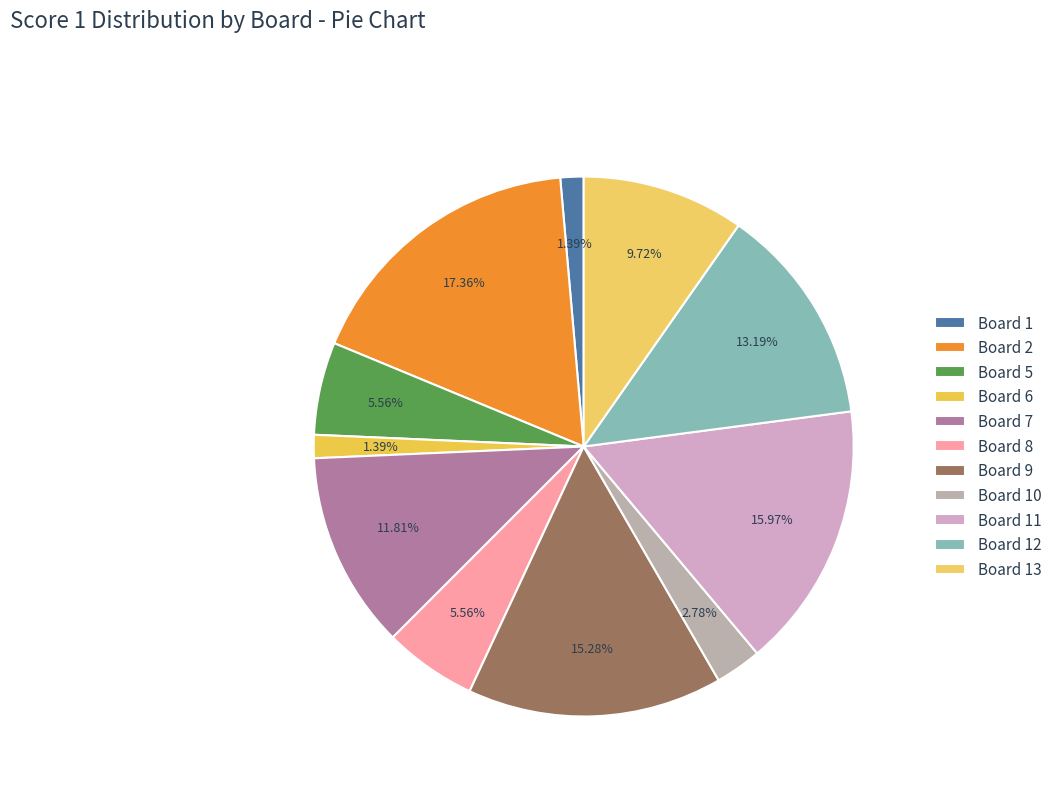

To the nearest percent, what is the combined percentage of Board 9 and Board 5?

21%